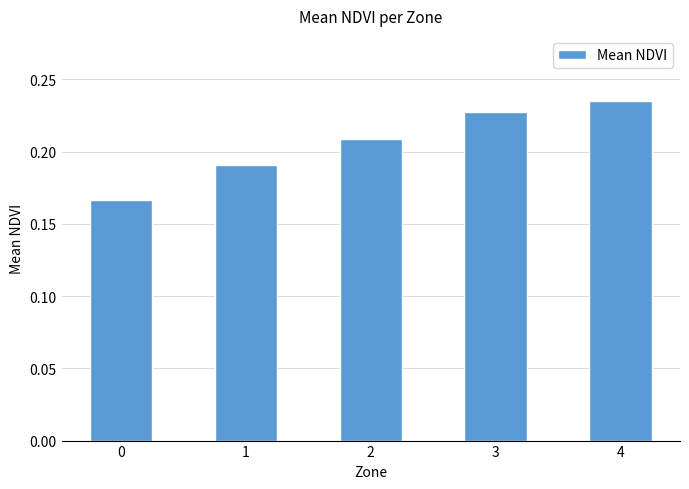

At which category does the chart reach its peak across all series?

4